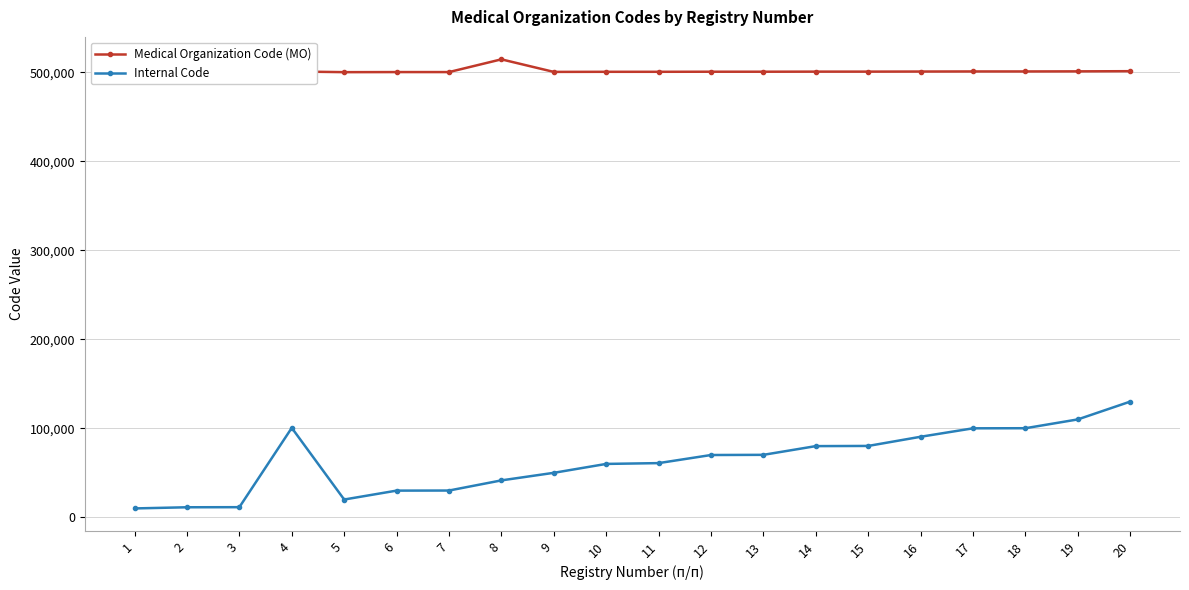

In Medical Organization Code (MO), how many points are lower than both neighbors (excluding endpoints)?

2